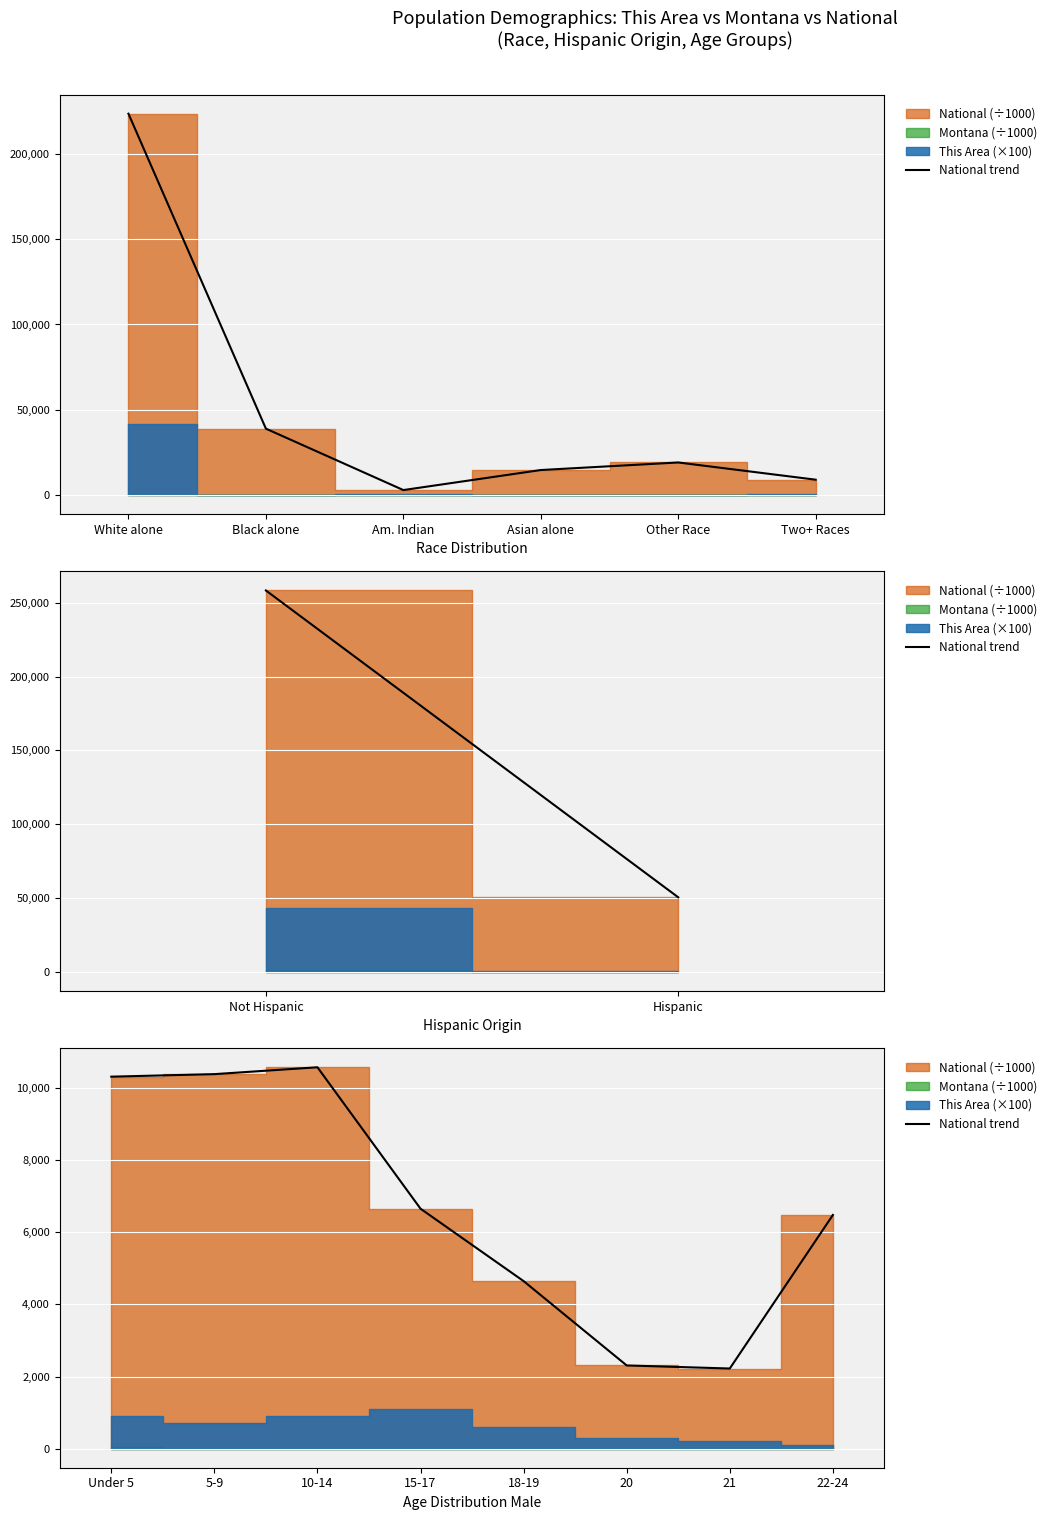

What is the sum of all values?

53606.8